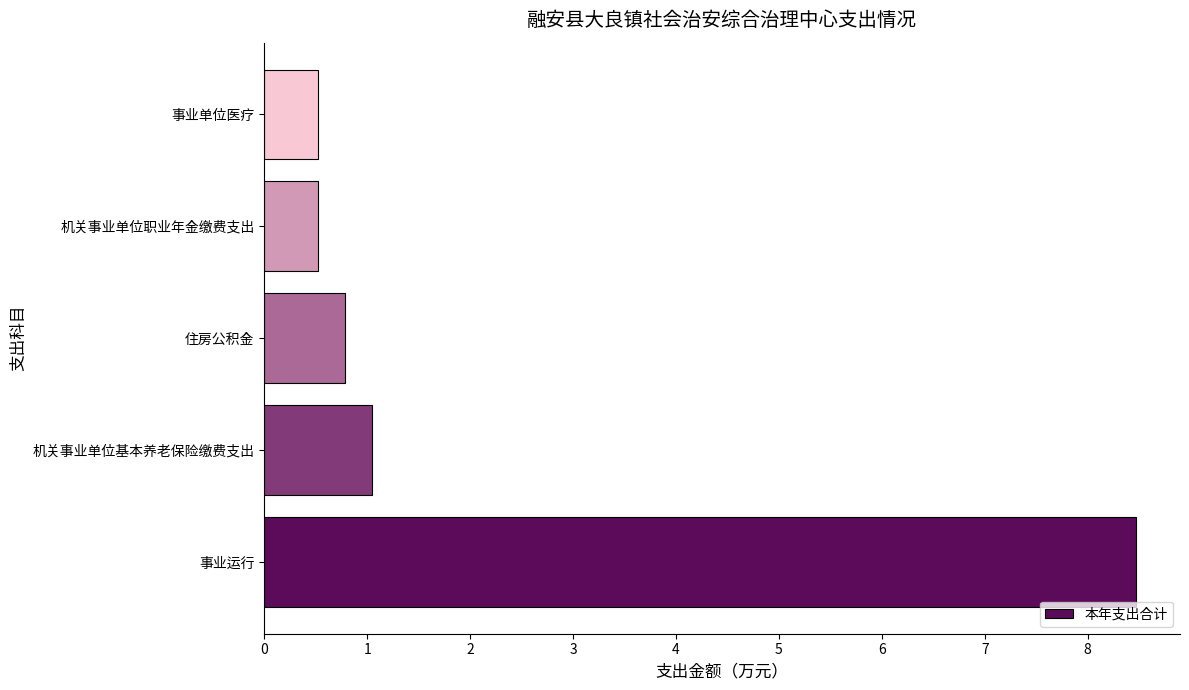

How many bars are there in total?

5